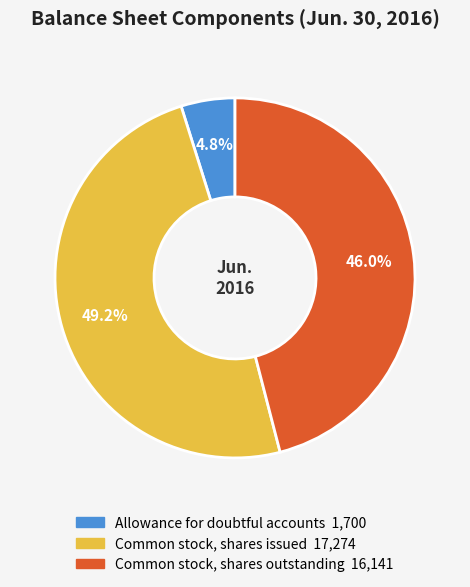

Rank the categories by value from lowest to highest.

Allowance for doubtful accounts, Common stock, shares outstanding, Common stock, shares issued